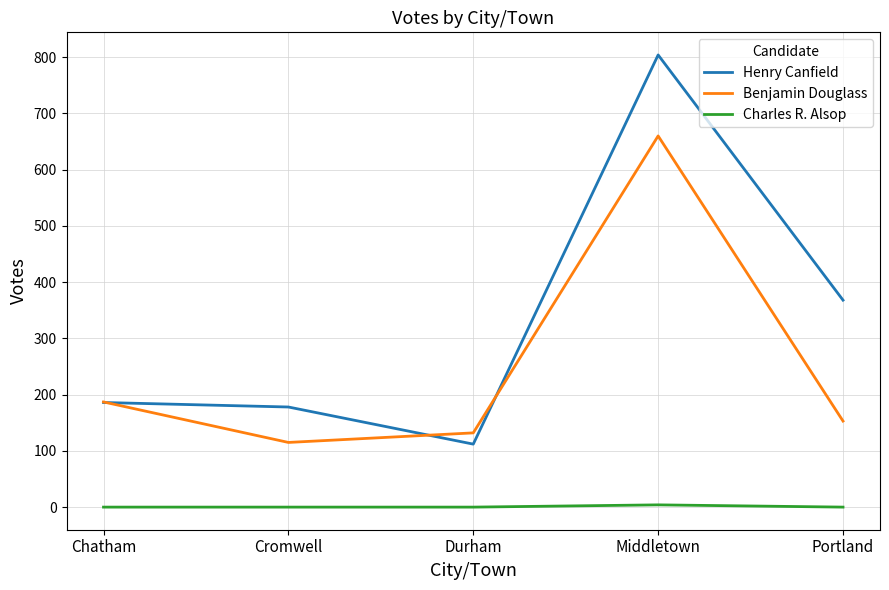

List the labels in order of Benjamin Douglass value, largest first.

Middletown, Chatham, Portland, Durham, Cromwell